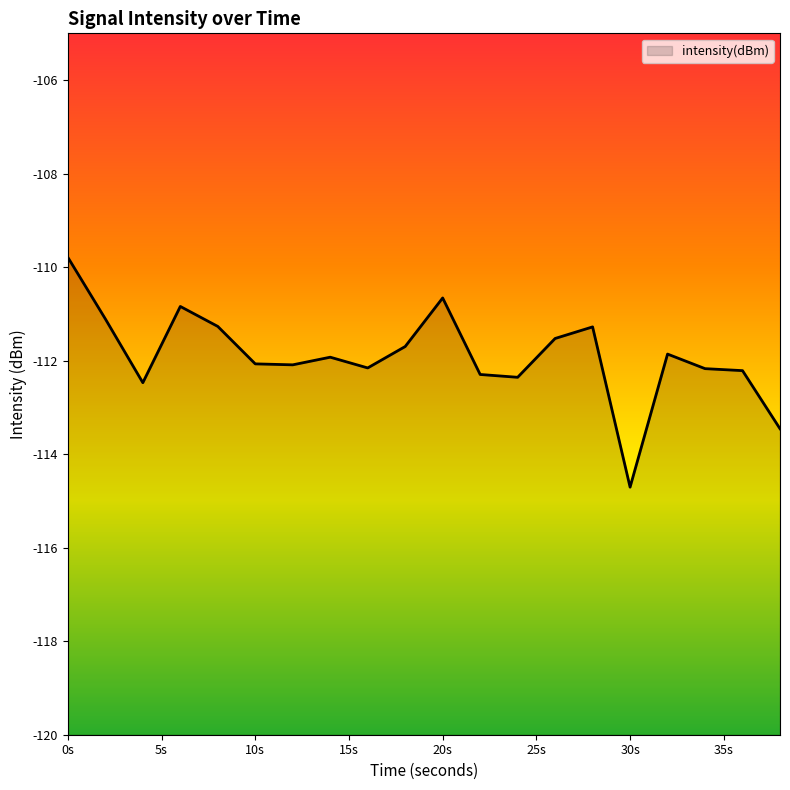

What is the difference between the maximum and minimum values?

4.9